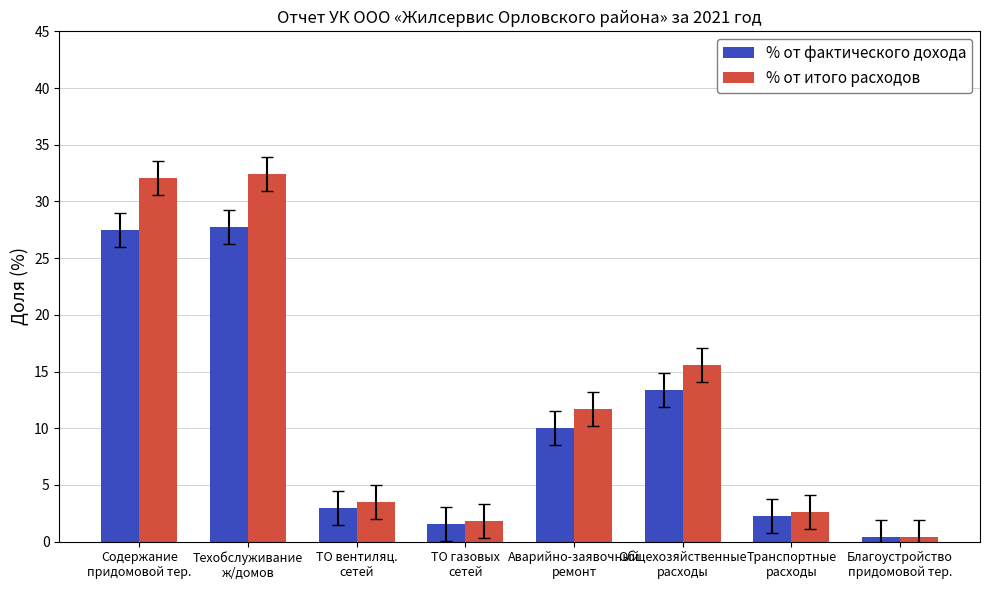

How many data points does each series have?

8